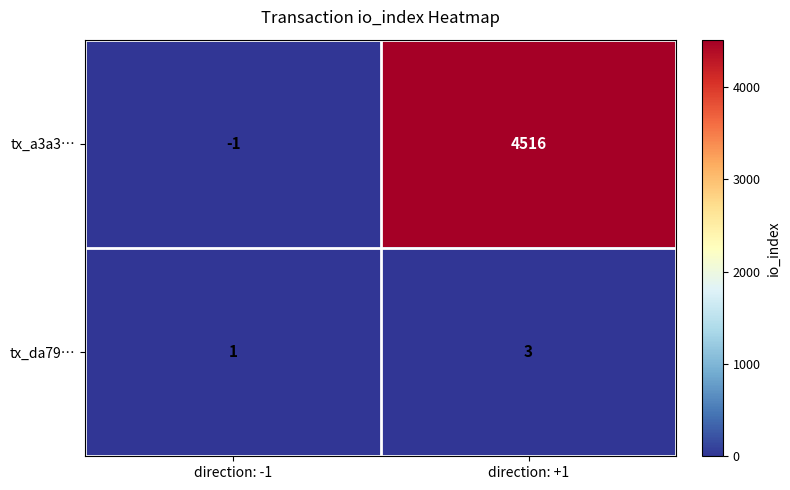

List the labels in order of tx_a3a3… value, smallest first.

direction: -1, direction: +1